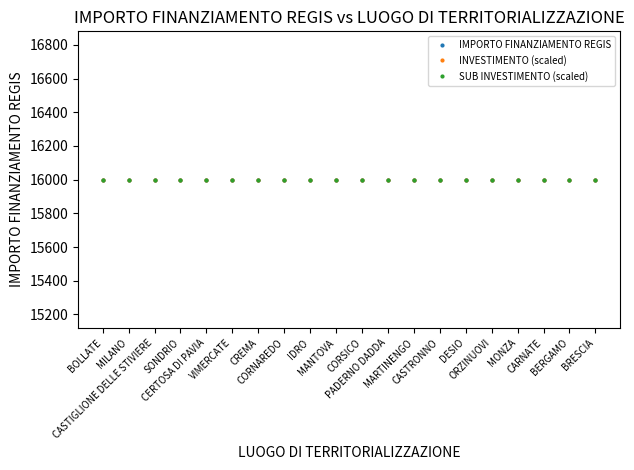

At which category is the sum across all series the highest?

BOLLATE